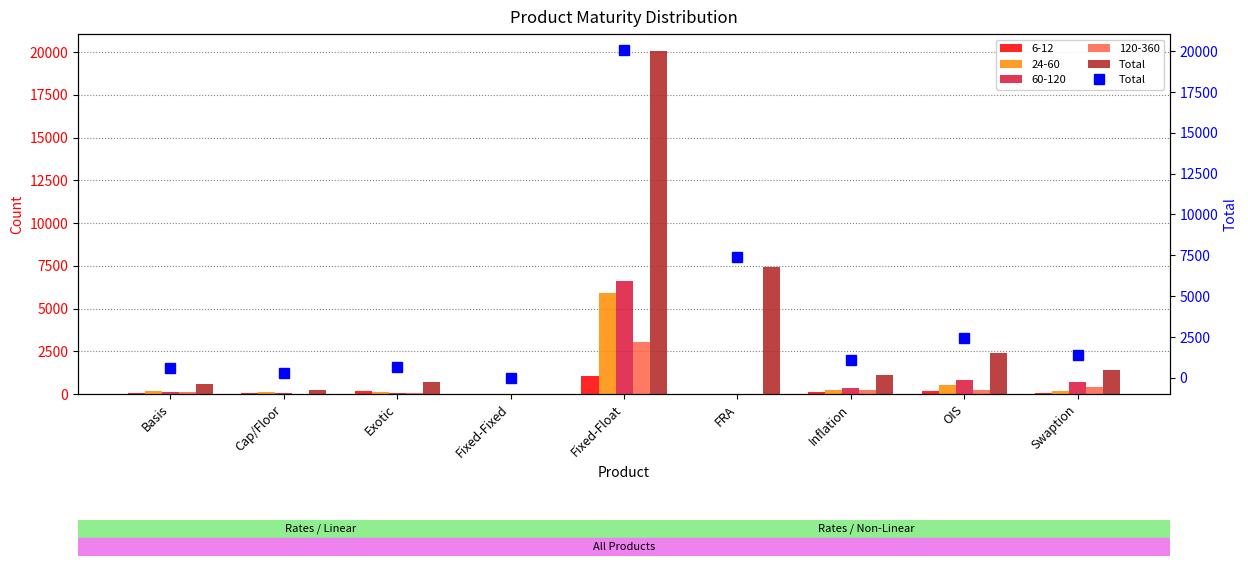

What is the change in value from Fixed-Fixed to Inflation?

+1097